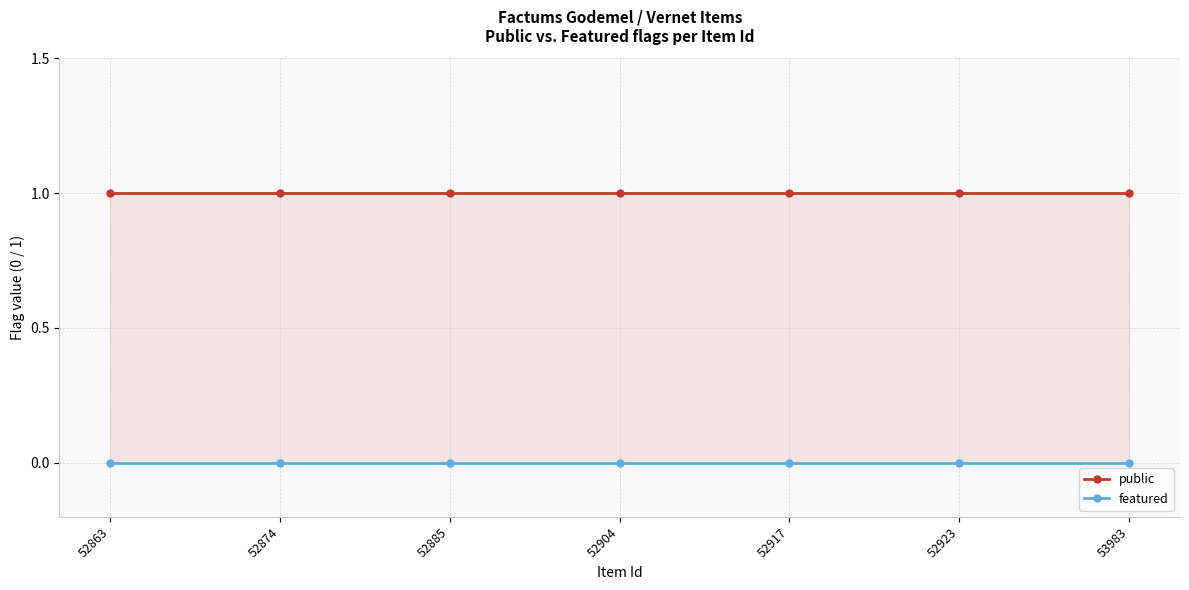

True or false: featured and public intersect in this chart.

False